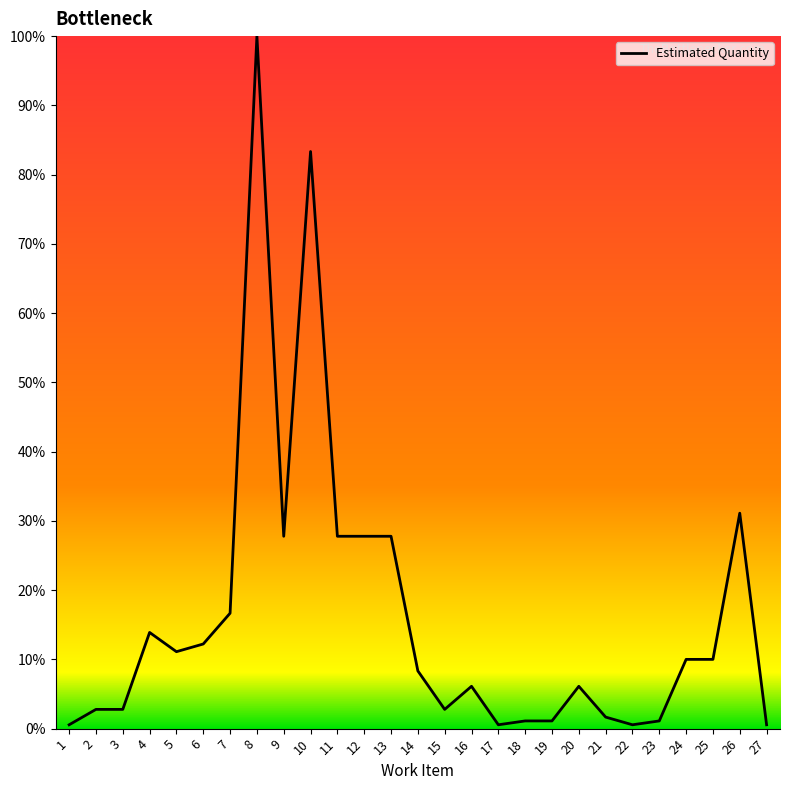

Reading left to right, what are all the values shown in this chart?

0.6	2.8	2.8	13.9	11.1	12.2	16.7	100.0	27.8	83.3	27.8	27.8	27.8	8.3	2.8	6.1	0.6	1.1	1.1	6.1	1.7	0.6	1.1	10.0	10.0	31.1	0.6